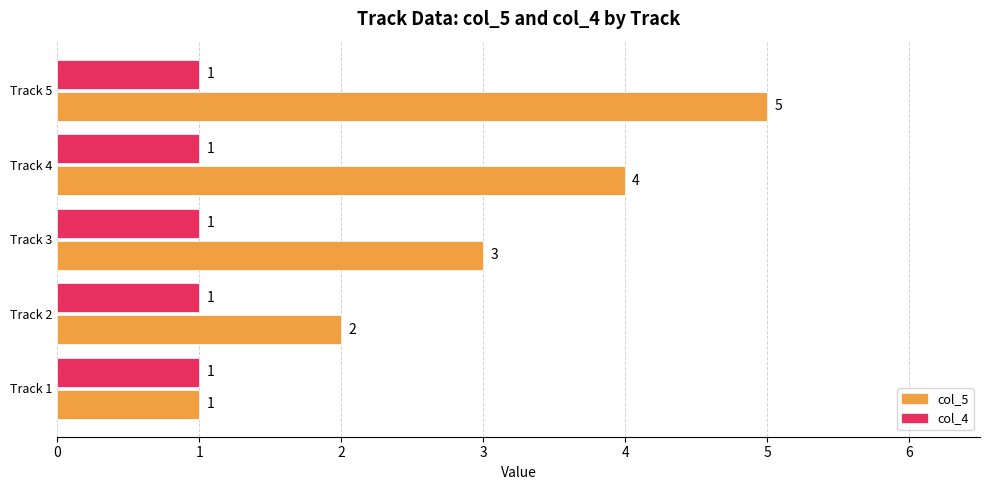

Rank the series by their average value, from highest to lowest.

col_5, col_4